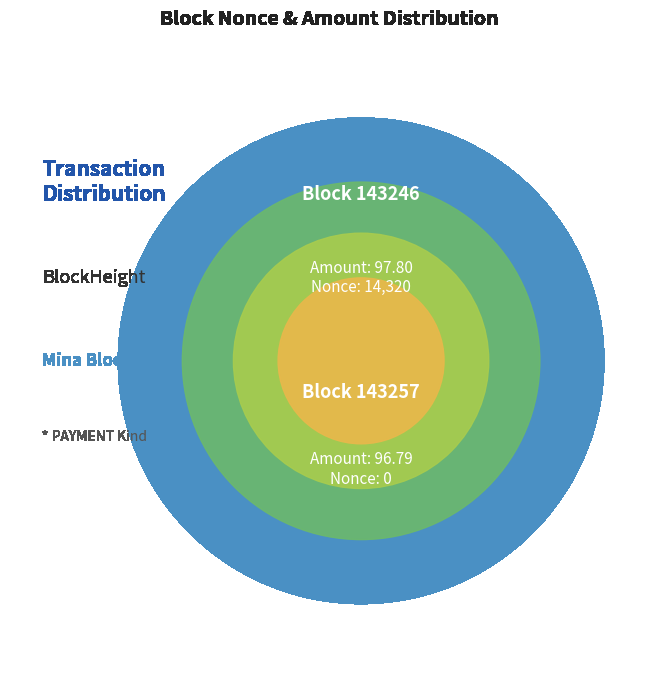

Rank the categories by value from highest to lowest.

143246, 143257